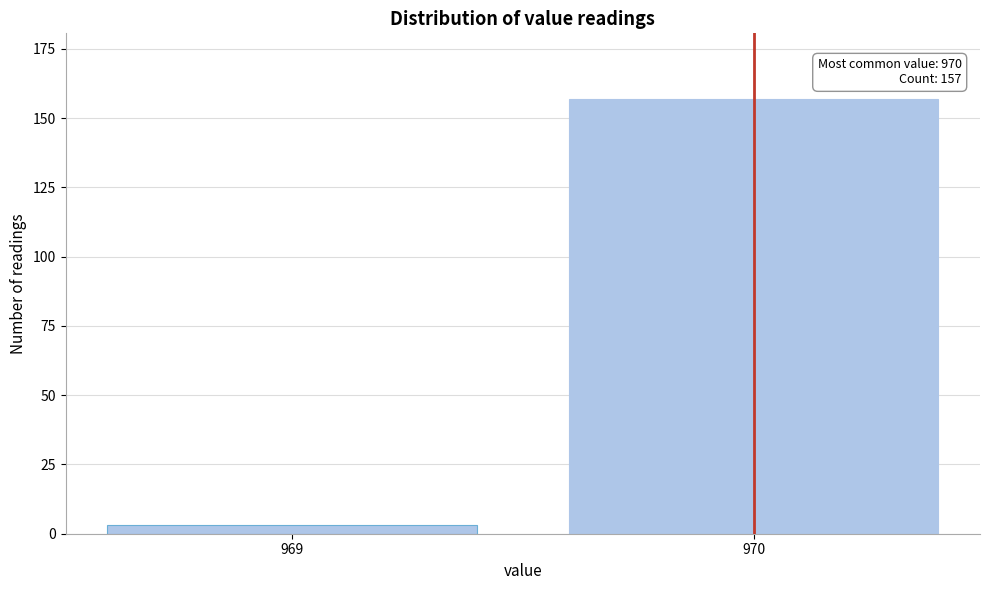

Reading left to right, list all the values displayed in this chart.

3	157